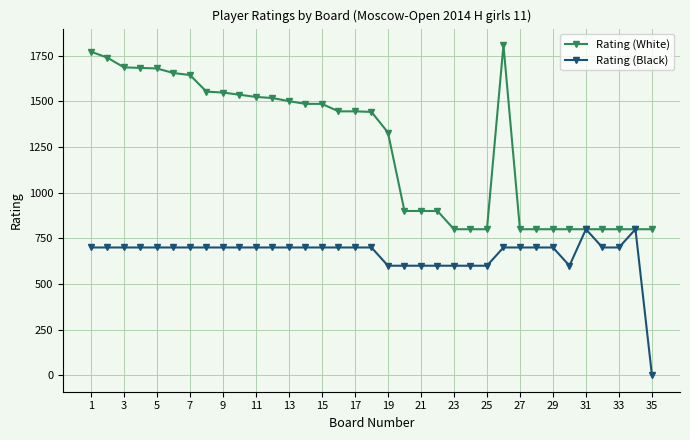

List the series in order of their peak value, lowest first.

Rating (Black), Rating (White)